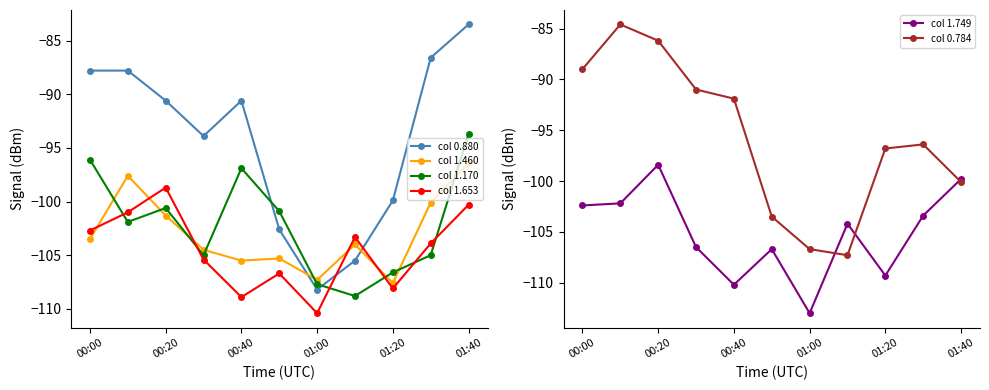

The value of col 0.784 at 00:40 is -91.9. True or false?

True